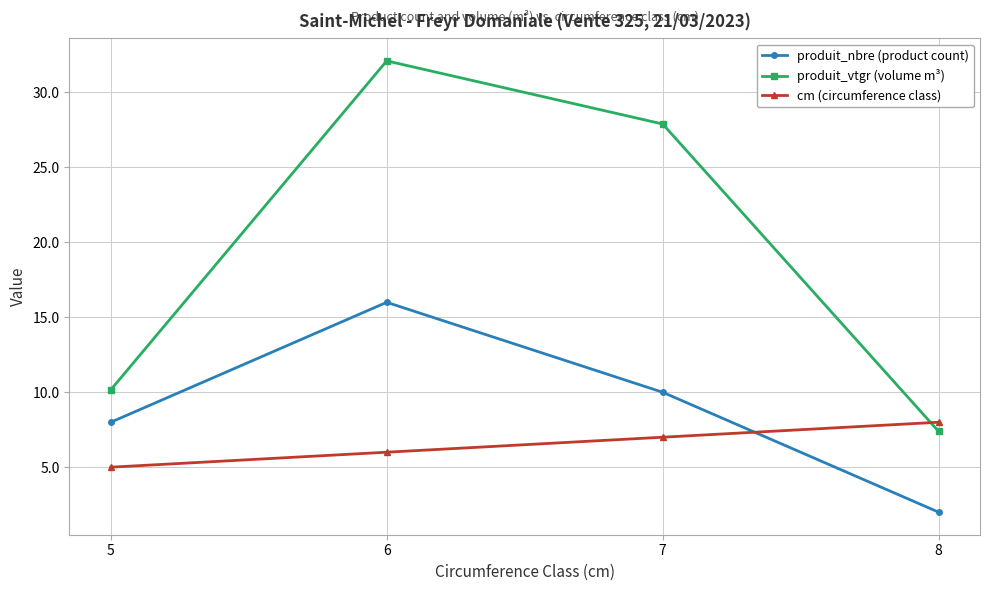

Is it true that produit_vtgr (volume m³) equals 32.1 at 6?

True